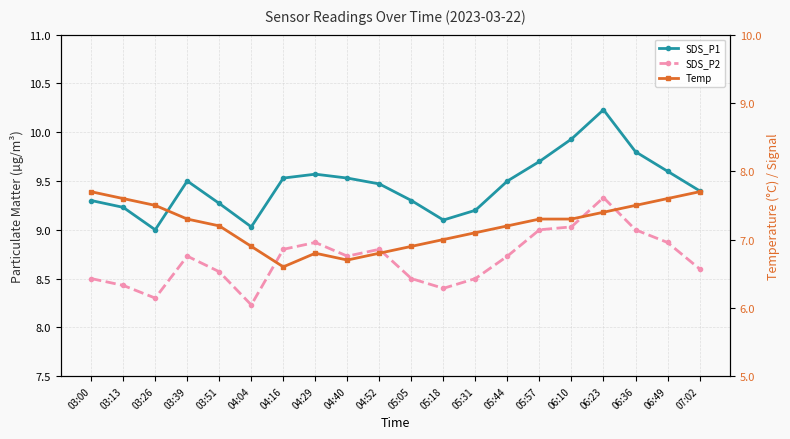

Count the number of data series in this chart.

3